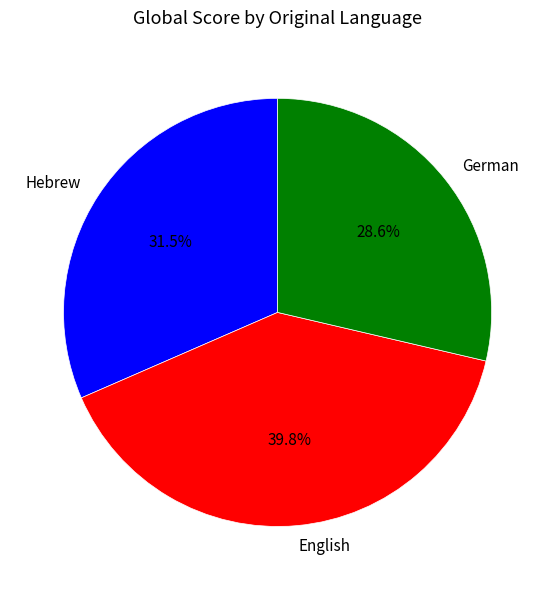

What is the total percentage of Hebrew and German?

60.2%